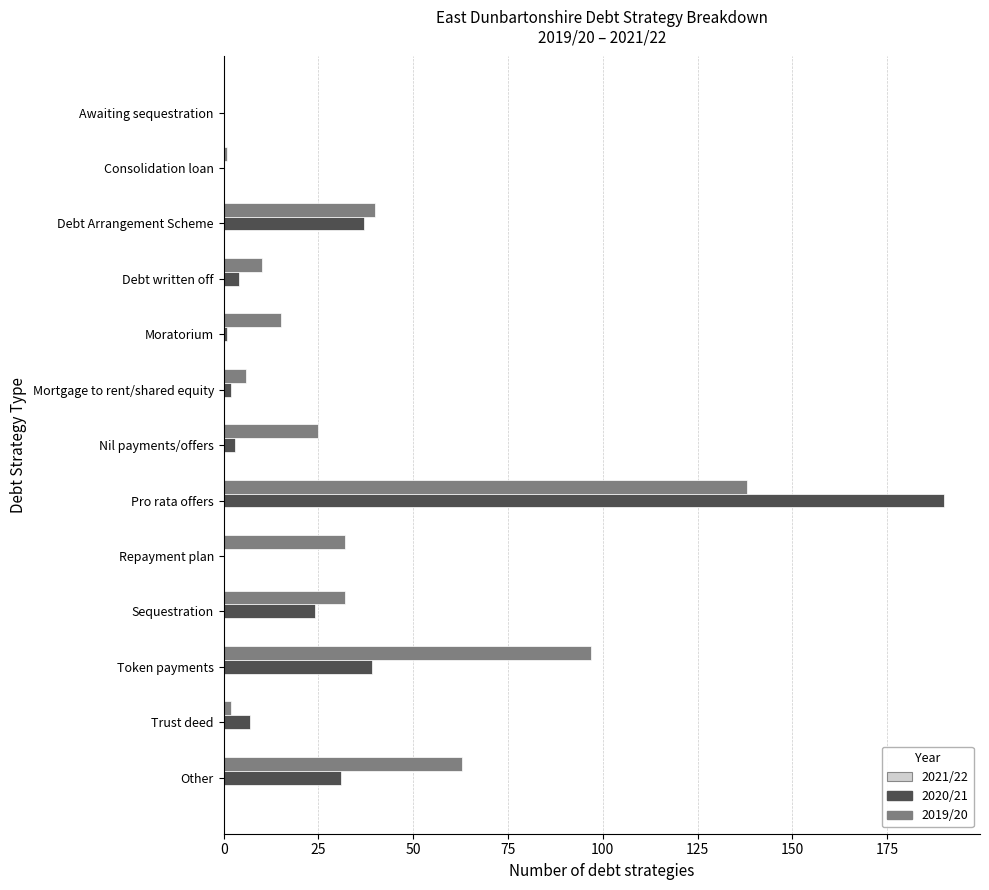

Is the value of 2020/21 at Nil payments/offers greater than the value of 2019/20 at Nil payments/offers?

No